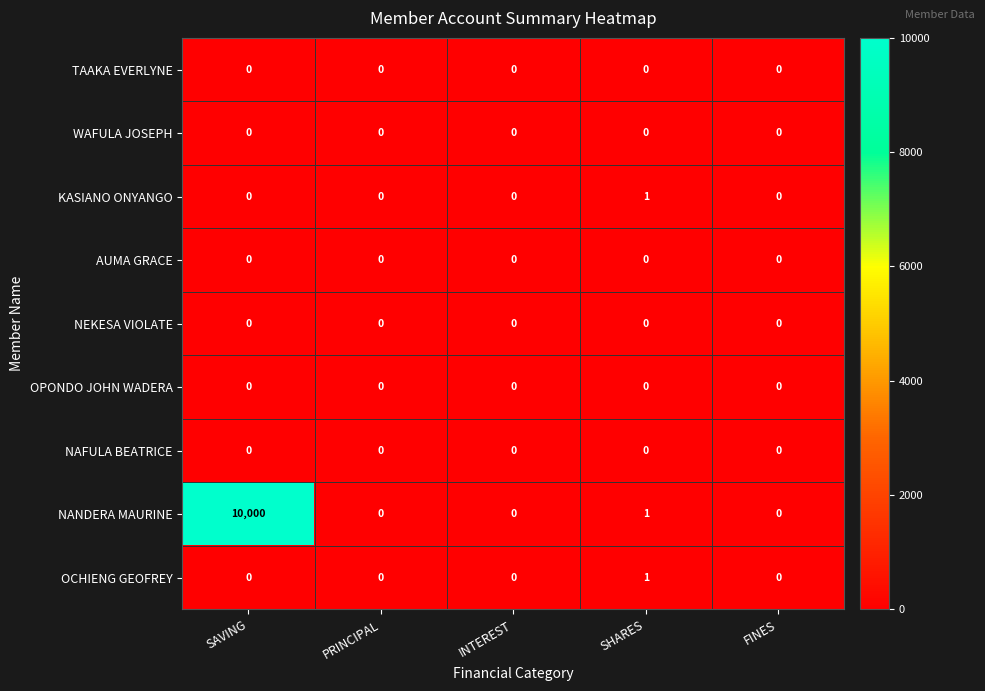

What is the highest value of the NANDERA MAURINE series?

10000